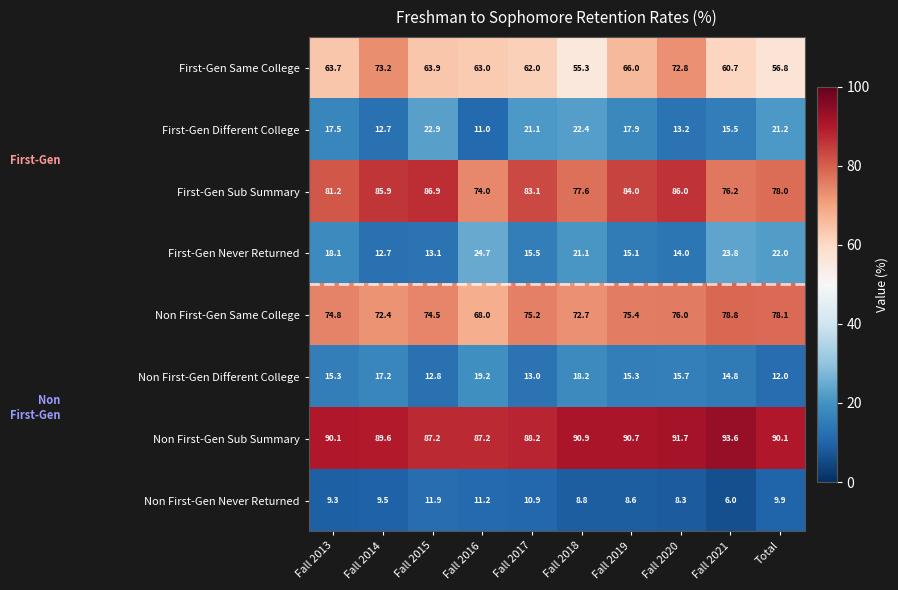

What is the total value across all series at Total?

368.1